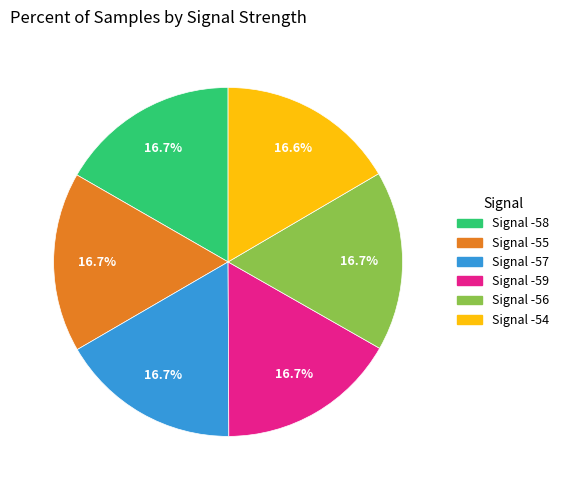

Count the number of slices in the pie.

6